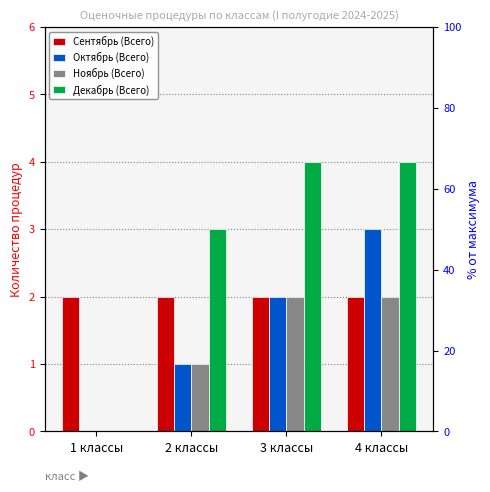

What is the sum of all Ноябрь (Всего) values?

5